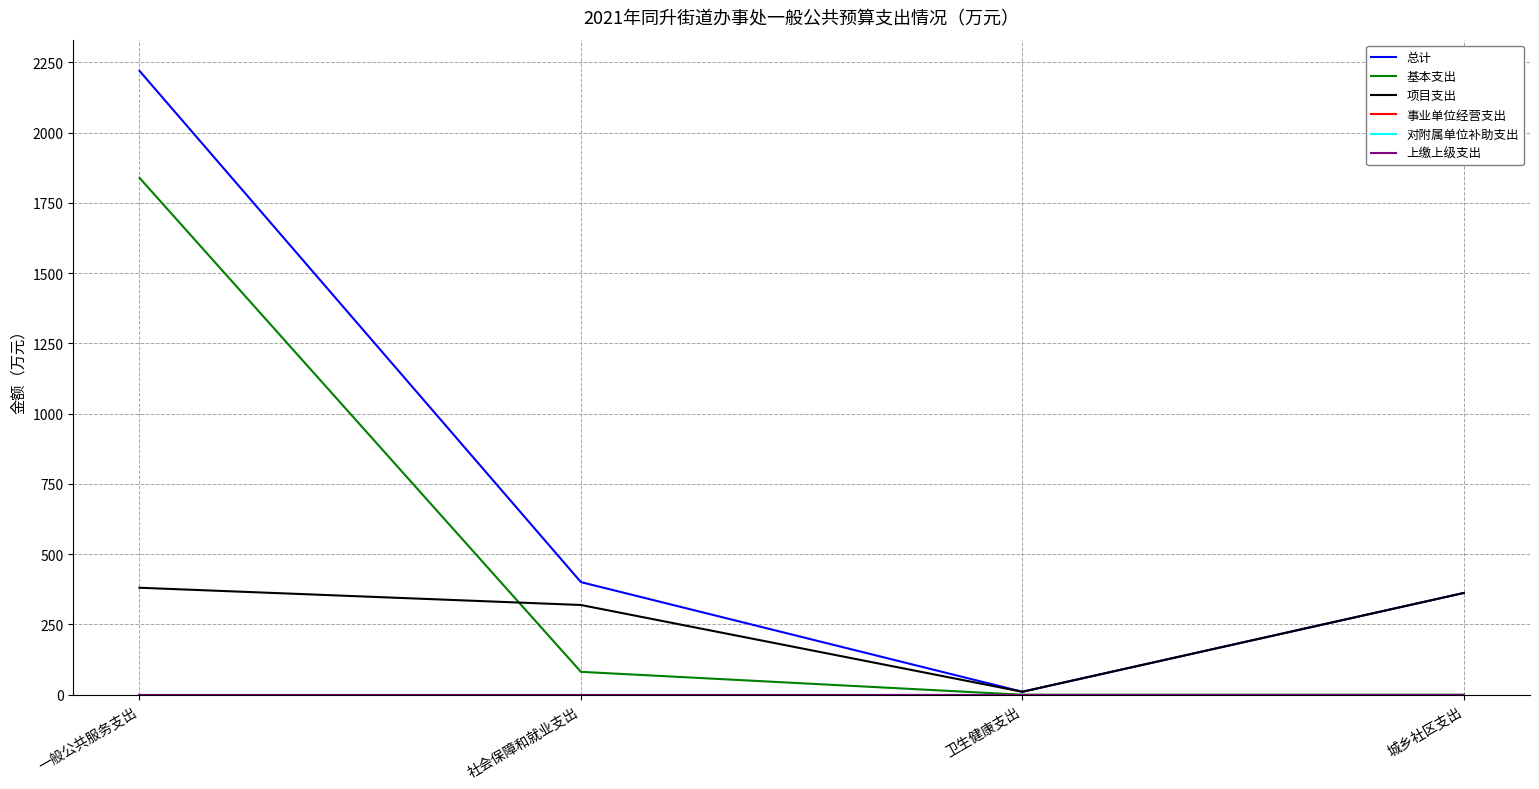

Is this an area chart (filled region under the line)?

No